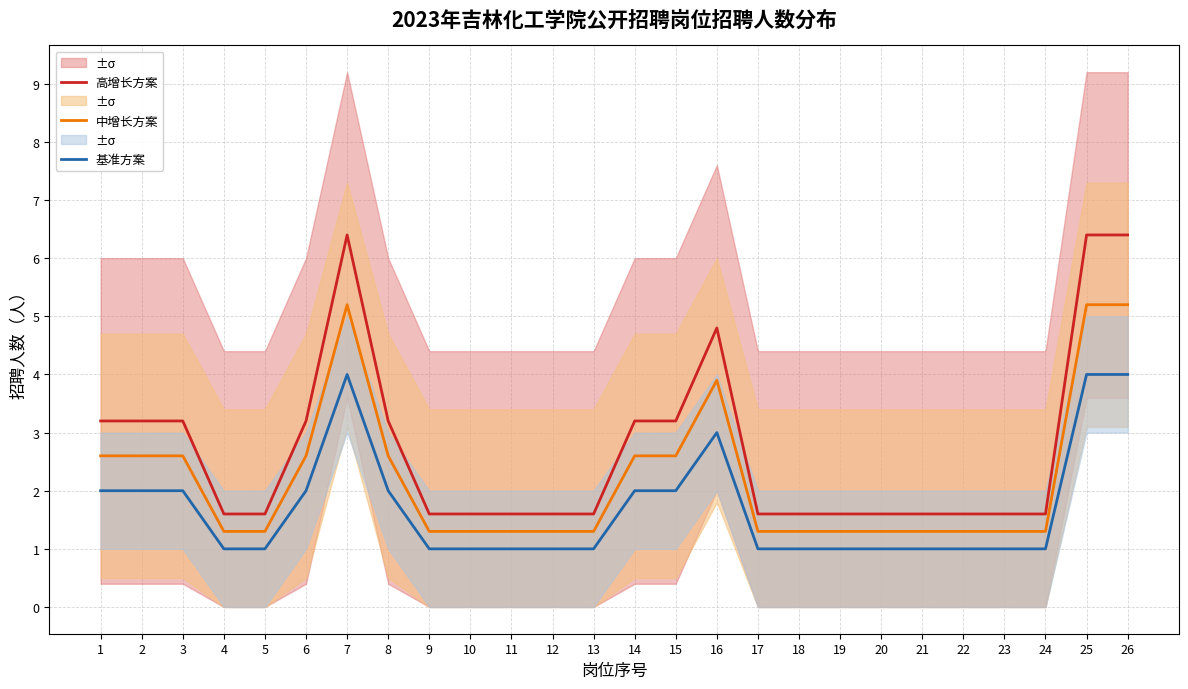

Count the number of data series in this chart.

3